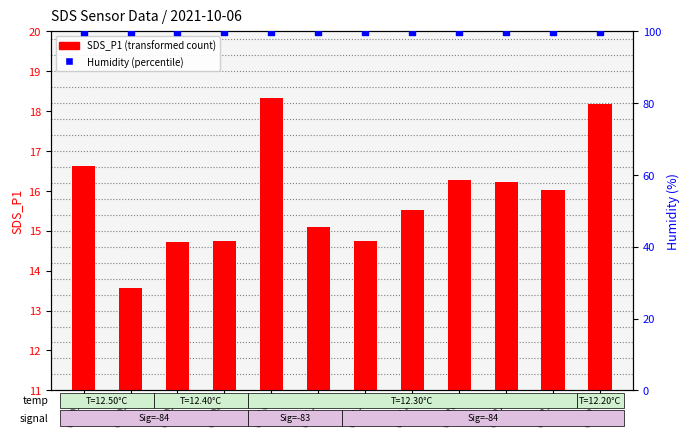

Which series reaches the maximum Y coordinate?

Humidity